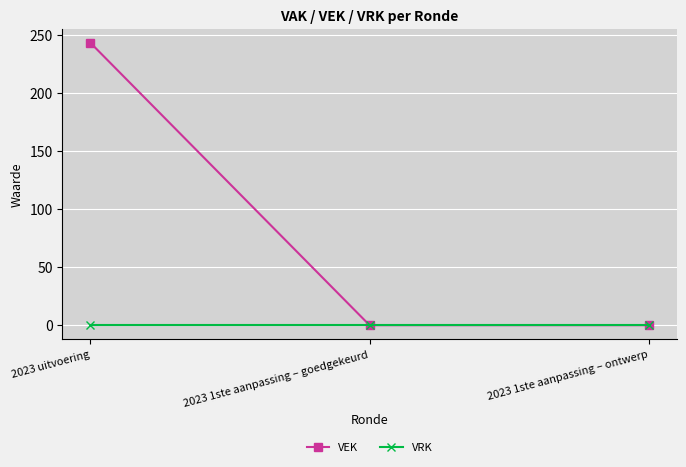

Which series has the largest range (max minus min)?

VEK